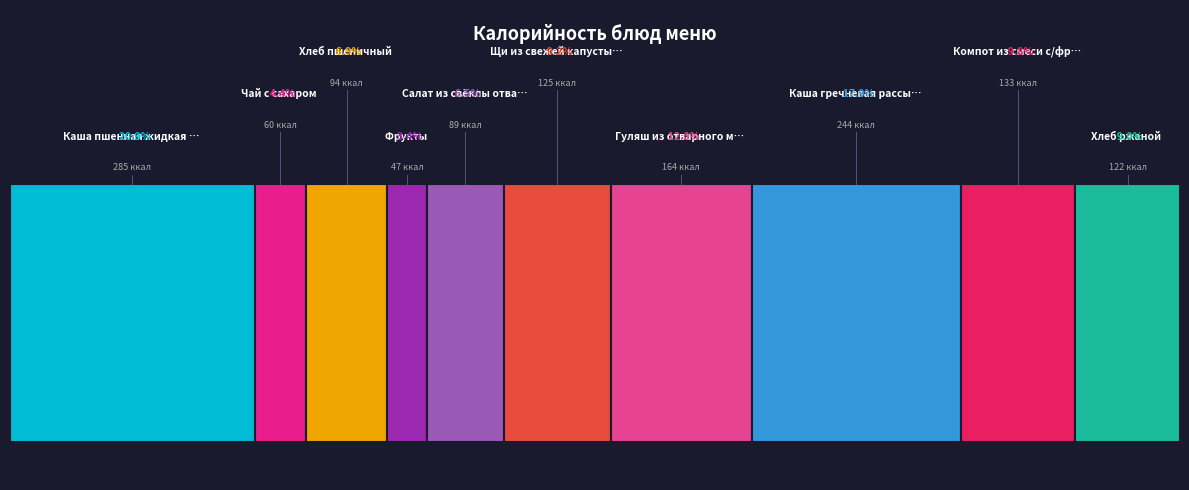

What is the change in value from Каша пшенная жидкая молочная с маслом to Салат из свёклы отварной?

-196.0